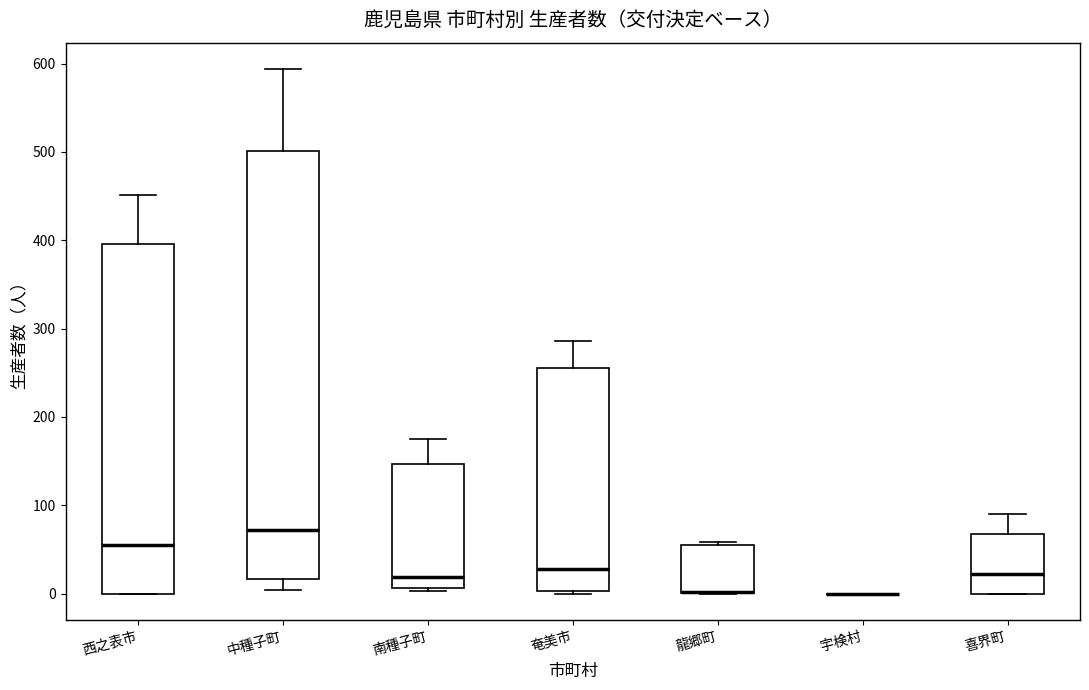

Reading left to right, read every box against the y-axis: the position of its median line, the range the box covers, and the ends of its whiskers. The values are not printed on the chart, so give them approximately, as read against the axis.

西之表市: median 60, box 0 to 400, whiskers 0 to 450
中種子町: median 70, box 20 to 500, whiskers 0 to 590
南種子町: median 20, box 10 to 150, whiskers 0 to 180
奄美市: median 30, box 0 to 260, whiskers 0 to 290
龍郷町: median 0 (drawn on the box's lower edge), box 0 to 60, whiskers 0 to 60
宇検村: box collapsed to a line at 0, whiskers 0 to 0
喜界町: median 20, box 0 to 70, whiskers 0 to 90